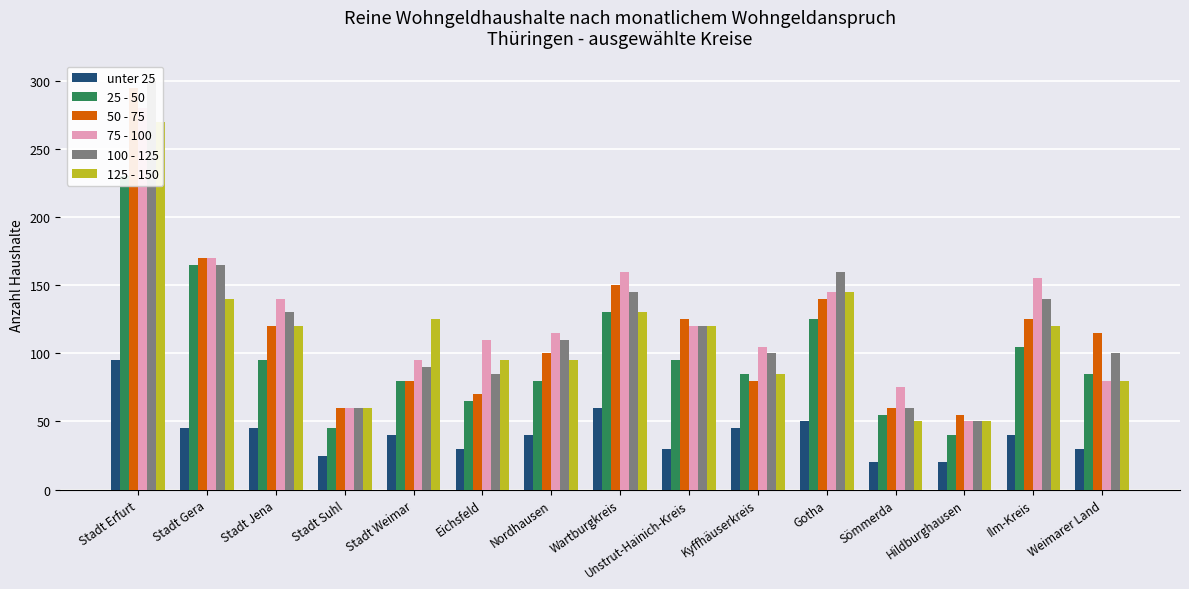

Which label corresponds to the smallest value in the chart?

Sömmerda